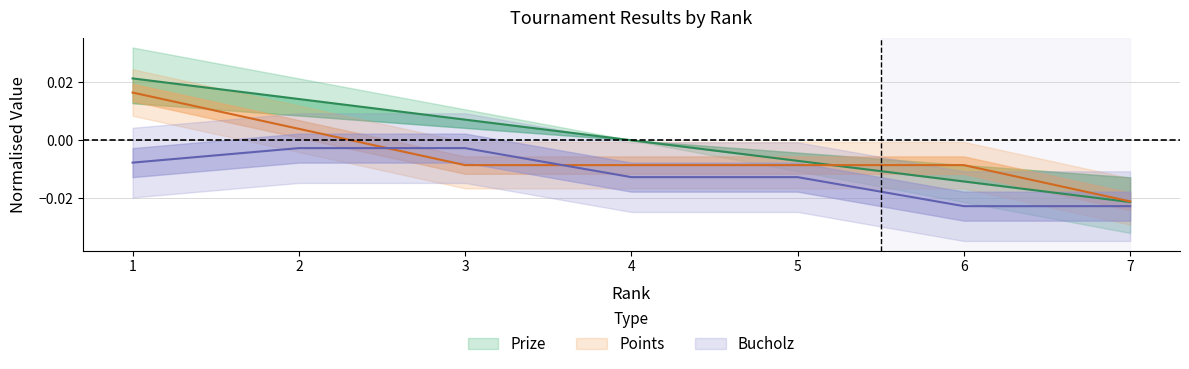

Is it true that Prize equals -0.0 at 5?

False